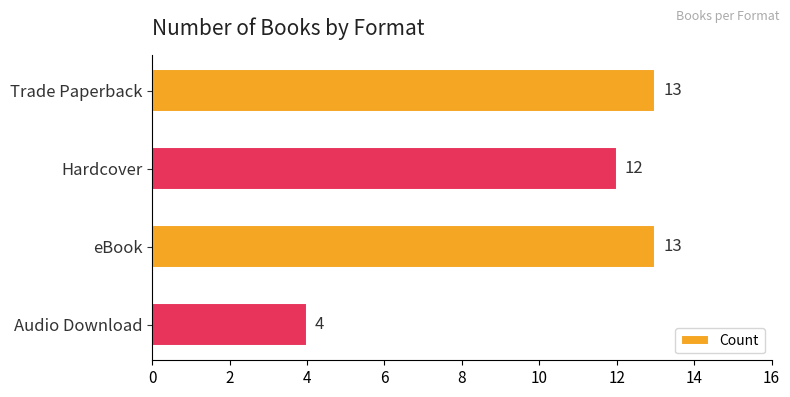

Between Hardcover and Trade Paperback, which is larger?

Trade Paperback